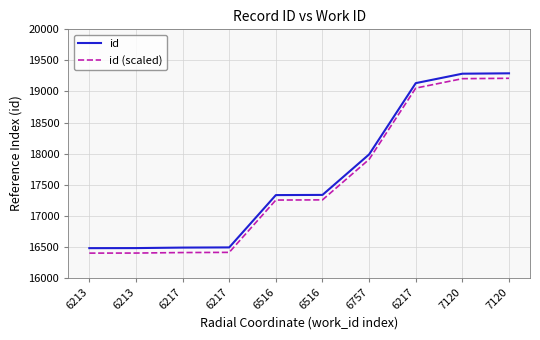

Rank the series by their maximum value, from highest to lowest.

id, id (scaled)